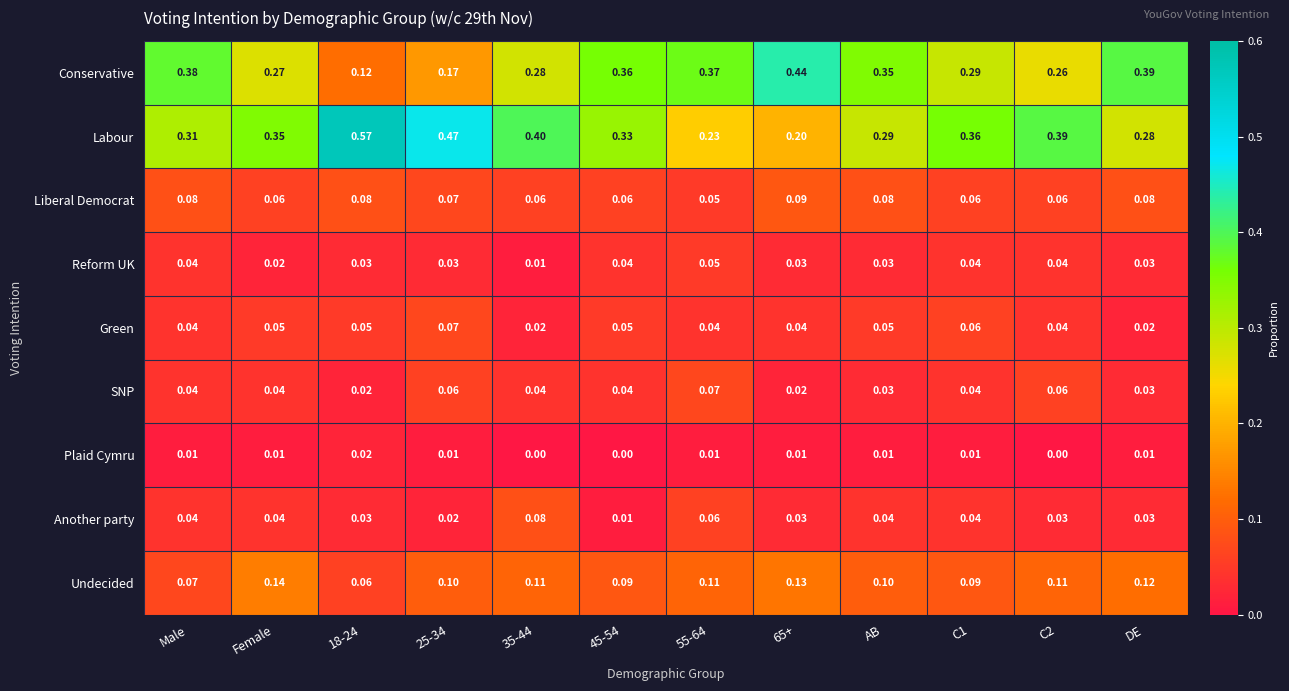

Which series has the widest spread of values?

Labour